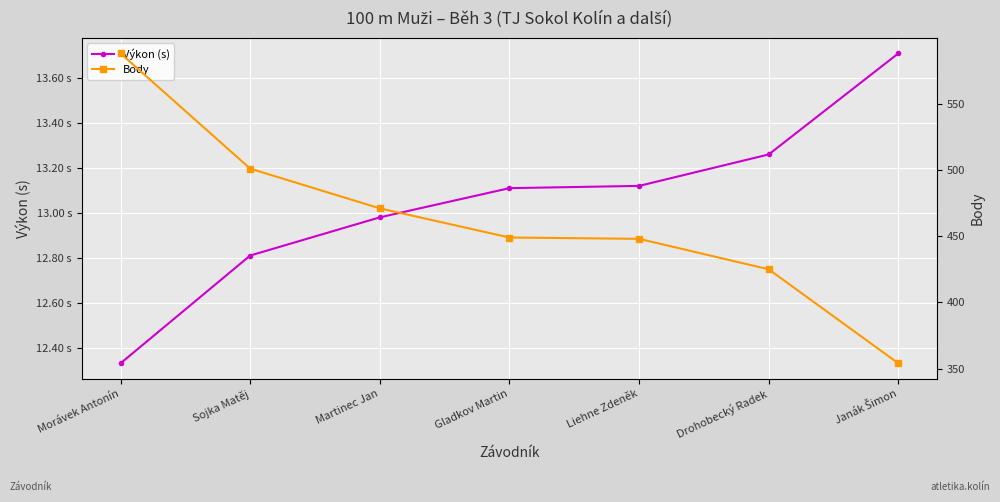

Reading right to left, what are all the values shown in this chart?

Výkon (s): 13.7	13.3	13.1	13.1	13.0	12.8	12.3
Body: 354.0	425.0	448.0	449.0	471.0	501.0	588.0